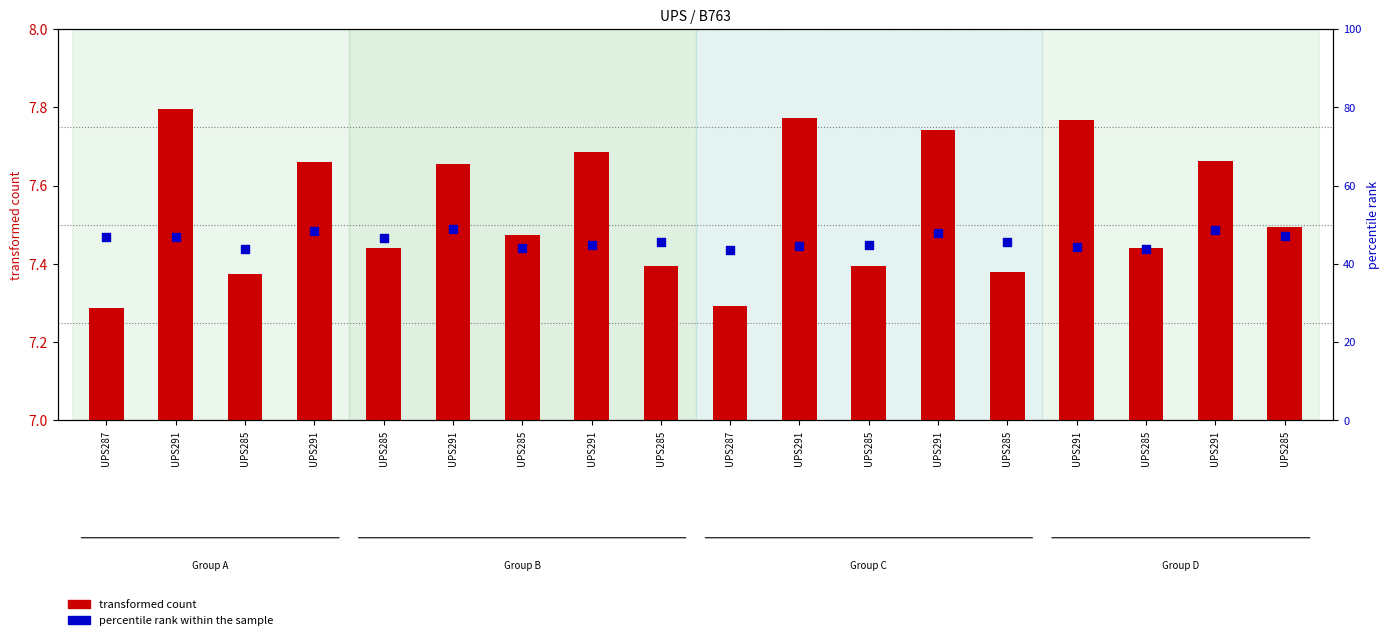

At how many categories does at least one series exceed 3?

18